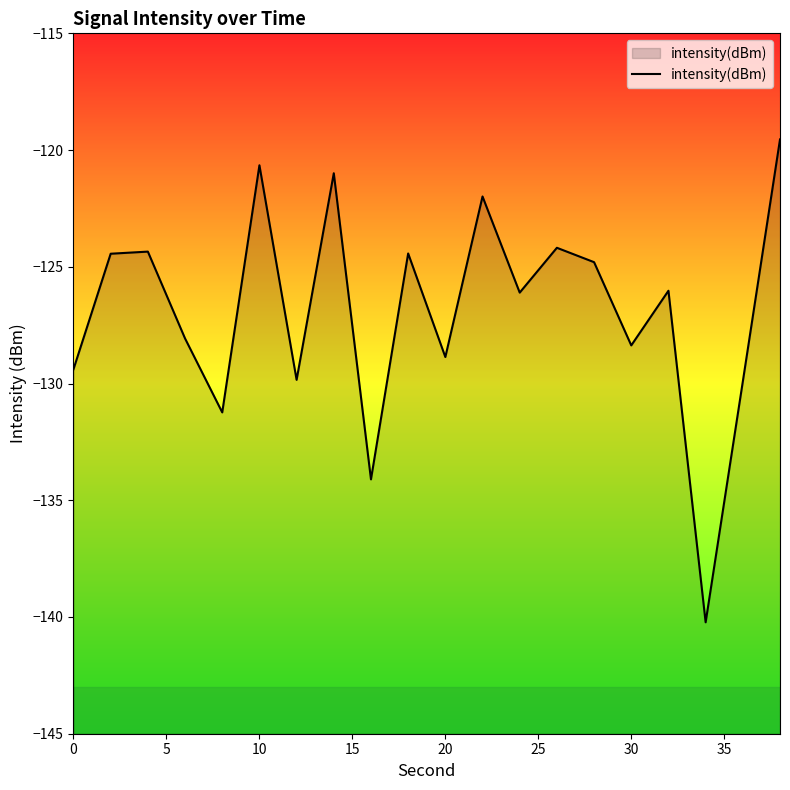

The chart shows a value of -129.4 at 0. True or false?

True